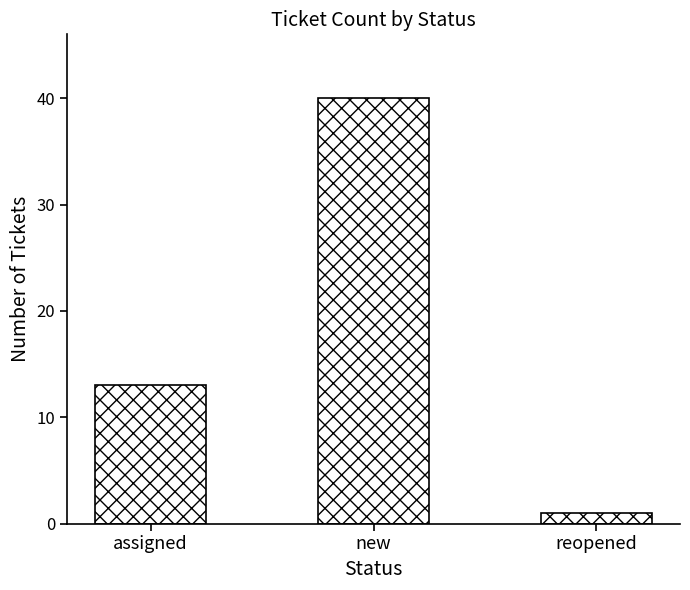

Approximately how many times larger is the value at new compared to assigned?

3.1